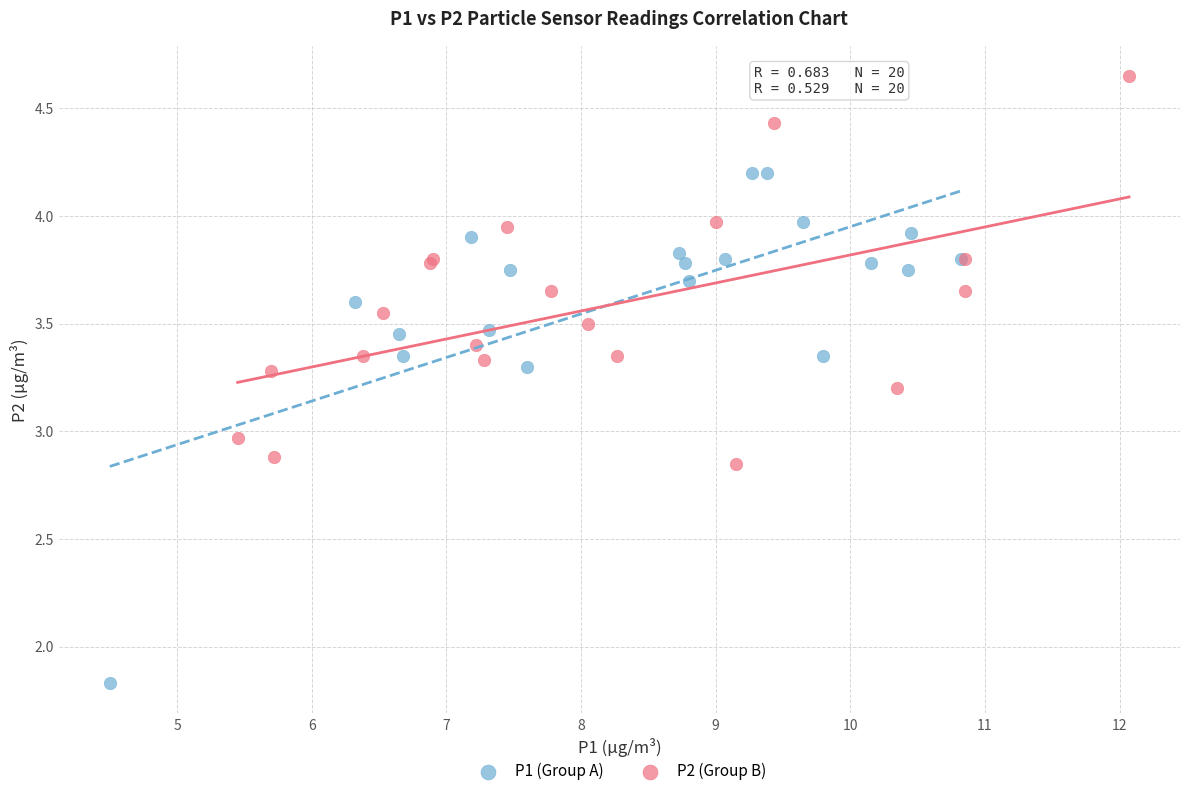

Which series reaches the minimum Y coordinate?

P1 (Group A)